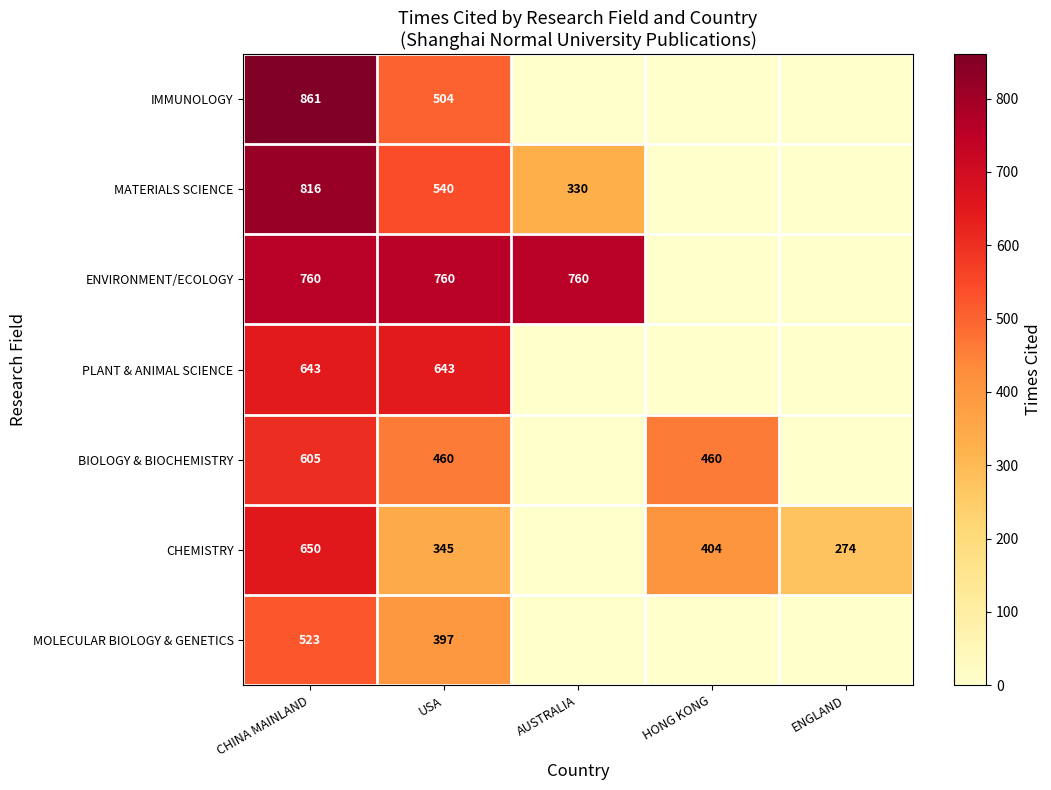

The value of IMMUNOLOGY at CHINA MAINLAND is 861. True or false?

True